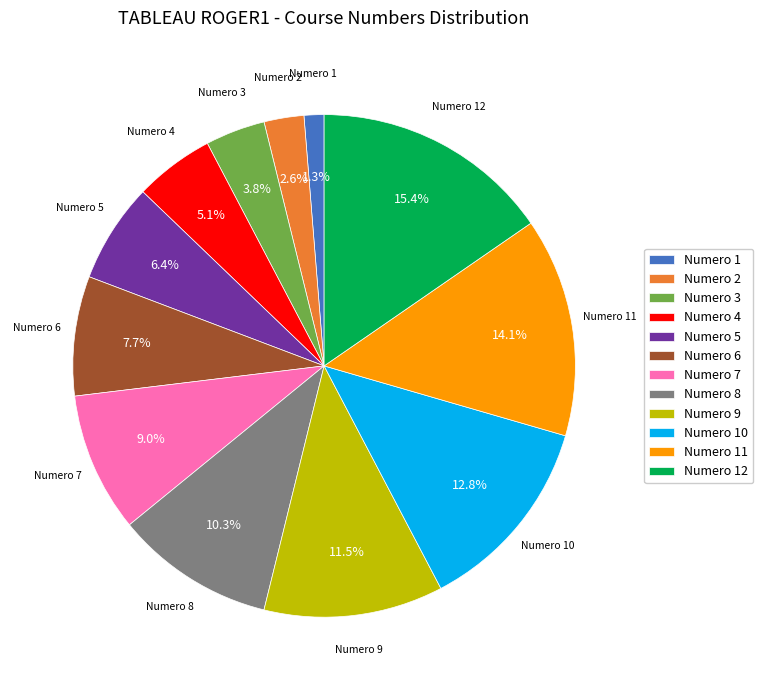

What is the ratio of the value at Numero 6 to the value at Numero 11?

0.5